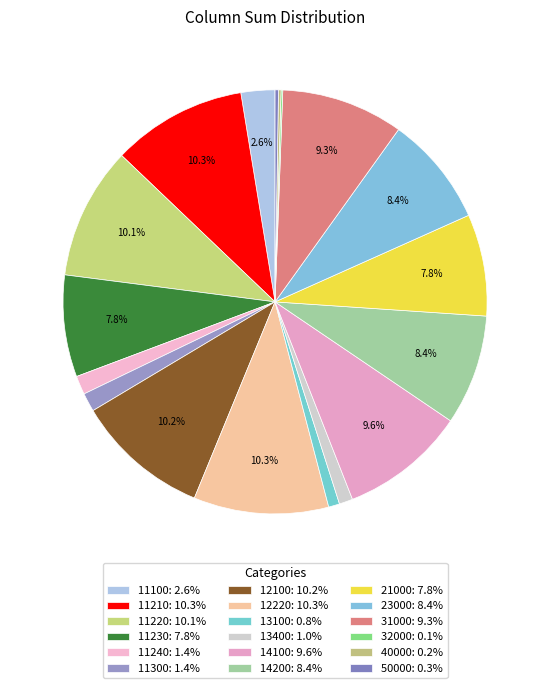

Which slice is the largest?

11210